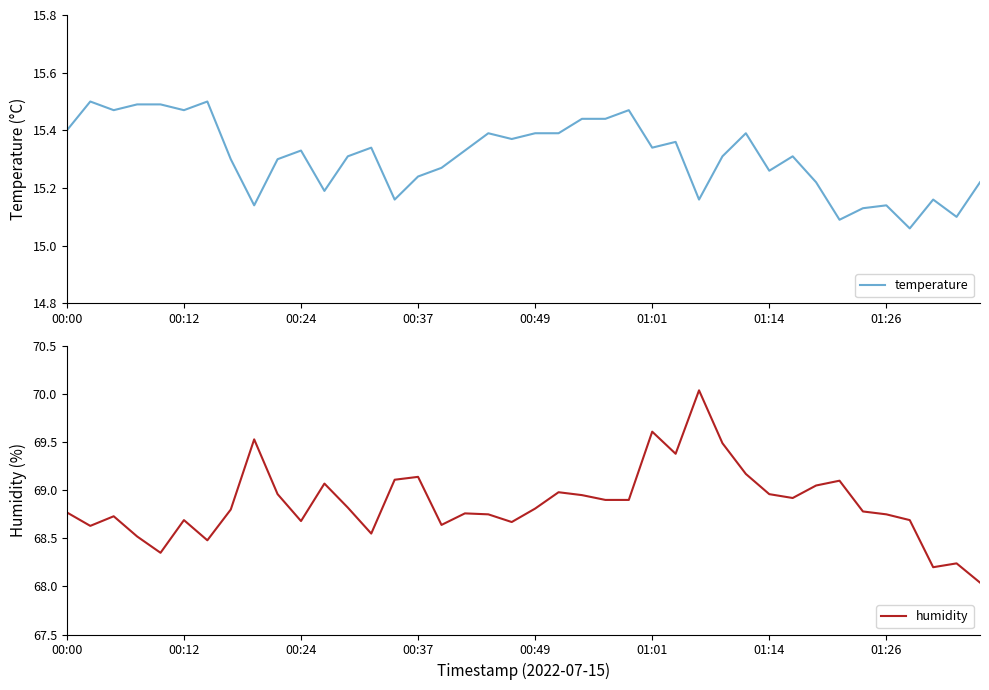

Rank the series by their average value, from highest to lowest.

humidity, temperature